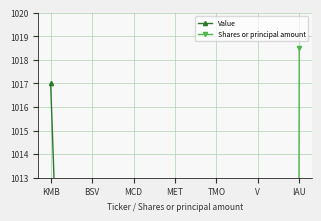

What is the difference between the second highest and minimum values in the Shares or principal amount series?

495.9